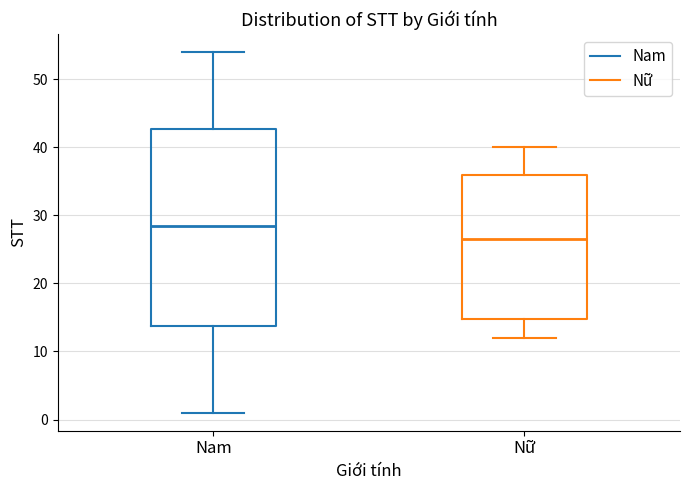

Where does the median line of the box for Nữ sit on the y-axis? The values are not printed on the chart, so give them approximately, as read against the axis.

27